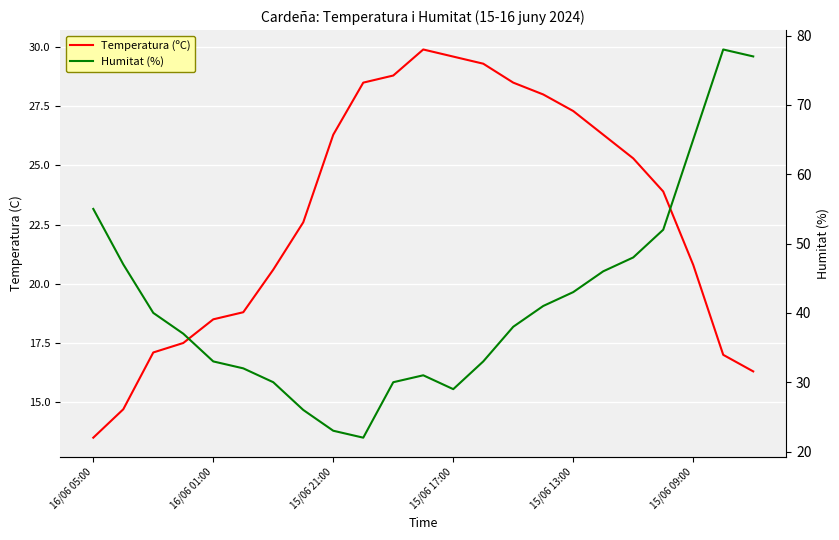

After their last crossing, which series has the higher values: Temperatura (ºC) or Humitat (%)?

Humitat (%)